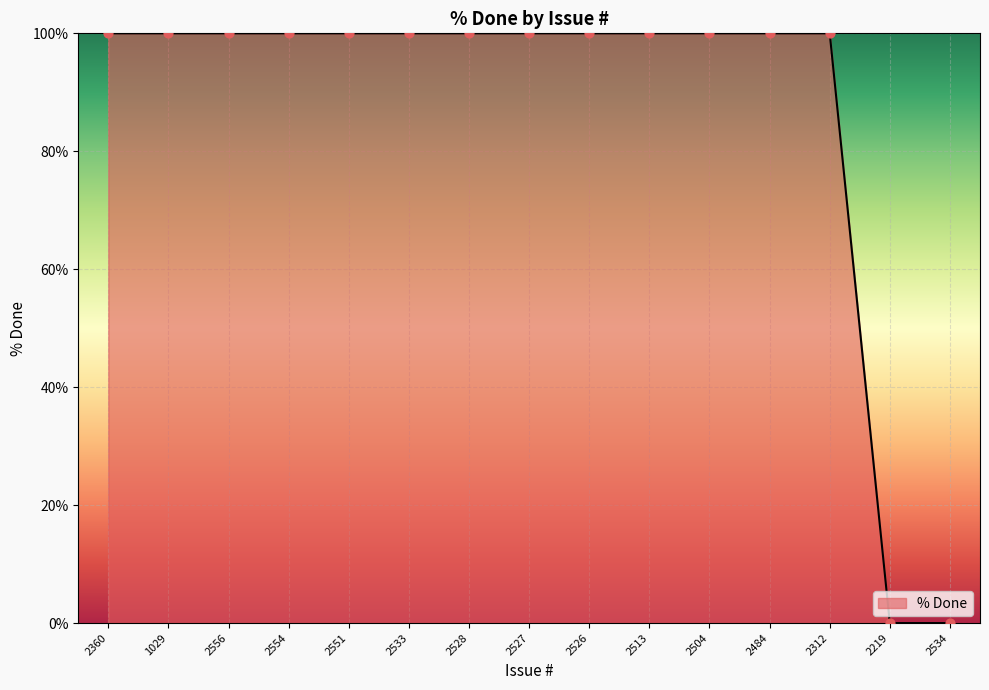

Which has a higher value, 2534 or 2312?

2312